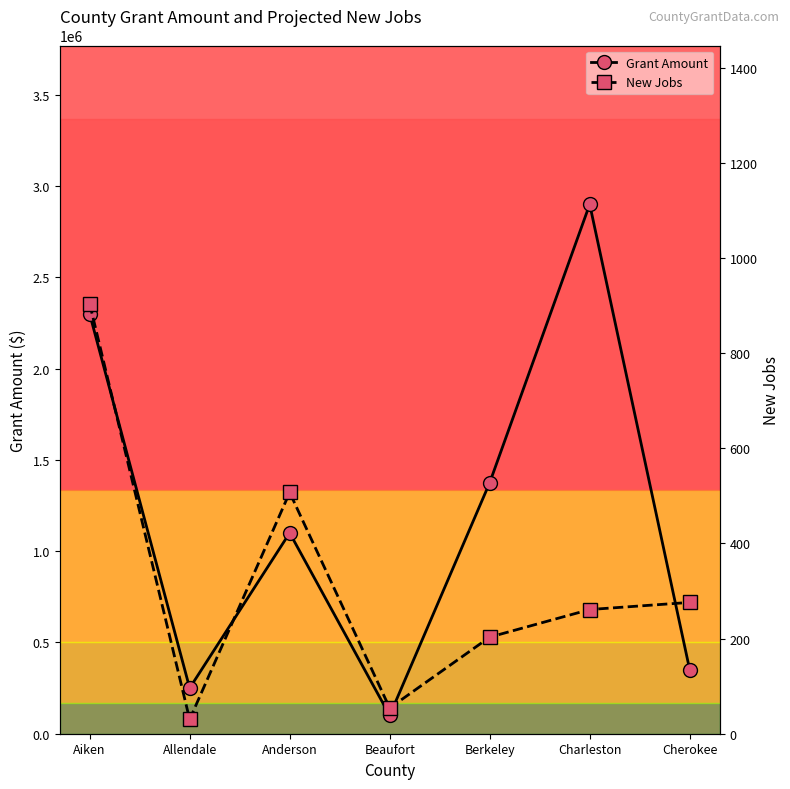

What is the lowest value of the New Jobs series?

30